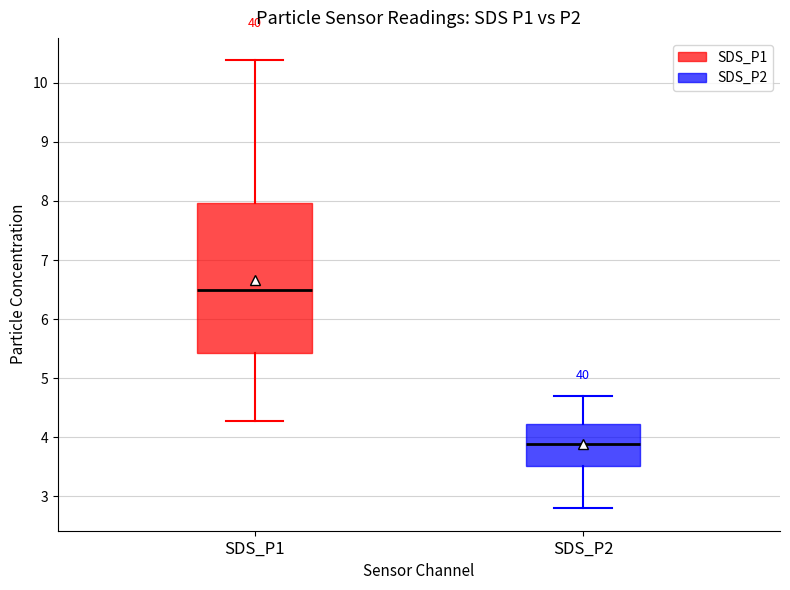

Reading left to right, read every box against the y-axis: the position of its median line, the range the box covers, and the ends of its whiskers. The values are not printed on the chart, so give them approximately, as read against the axis.

SDS_P1: median 6.5, box 5.4 to 8.0, whiskers 4.3 to 10.4
SDS_P2: median 3.9, box 3.5 to 4.2, whiskers 2.8 to 4.7